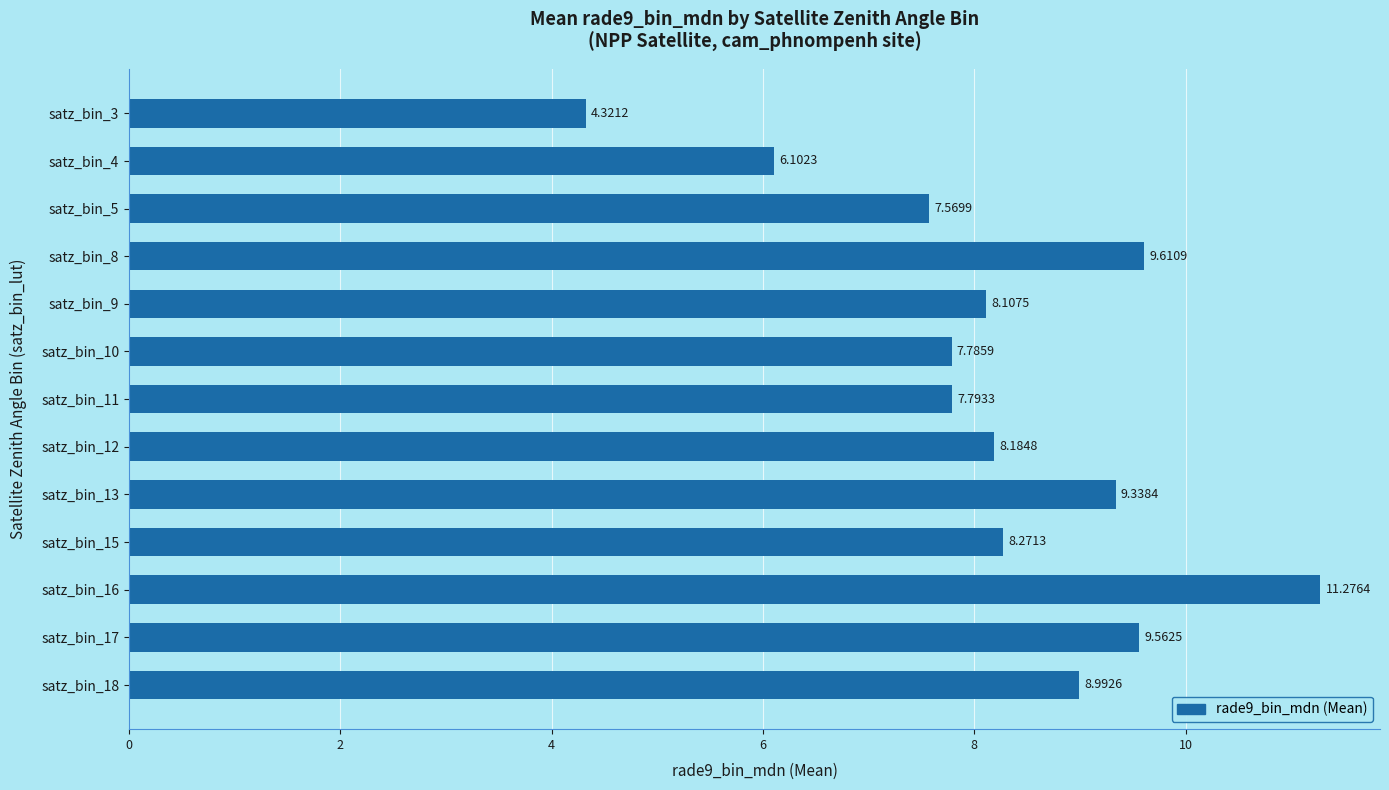

What is the ratio of the value at satz_bin_10 to the value at satz_bin_15?

0.9